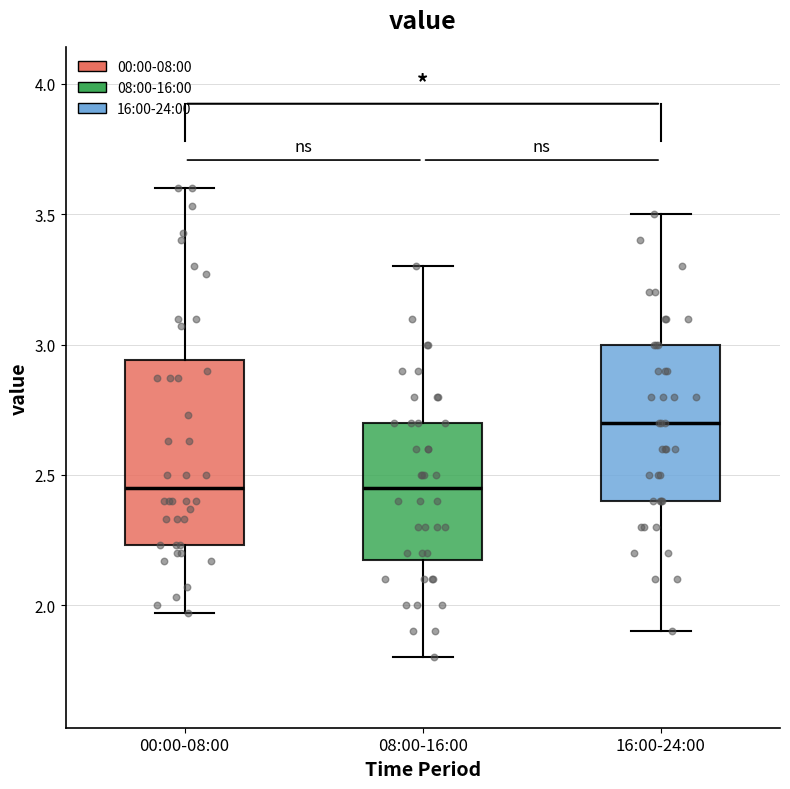

Where is the upper edge of the box for 16:00-24:00 on the y-axis? The values are not printed on the chart, so give them approximately, as read against the axis.

3.00